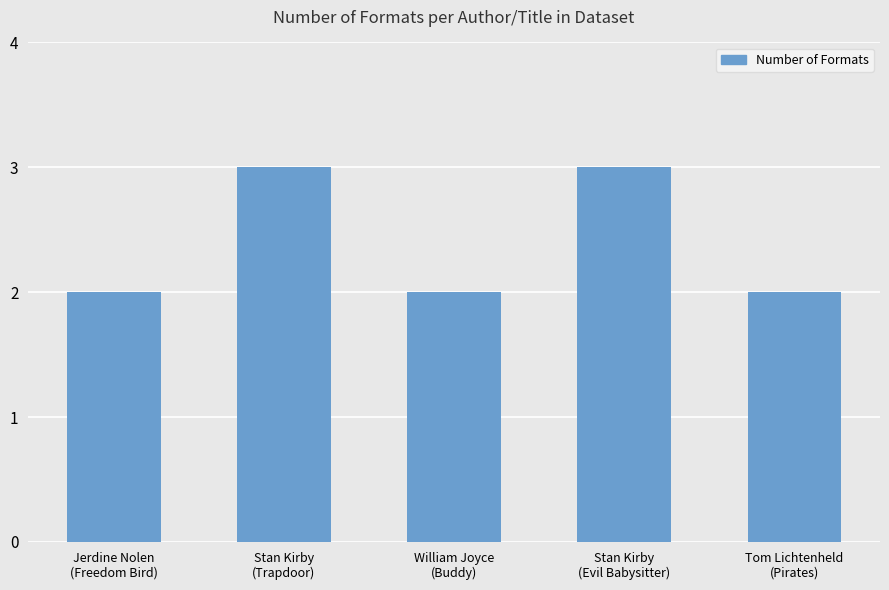

Is it true that the value at Jerdine Nolen
(Freedom Bird) is 2?

True